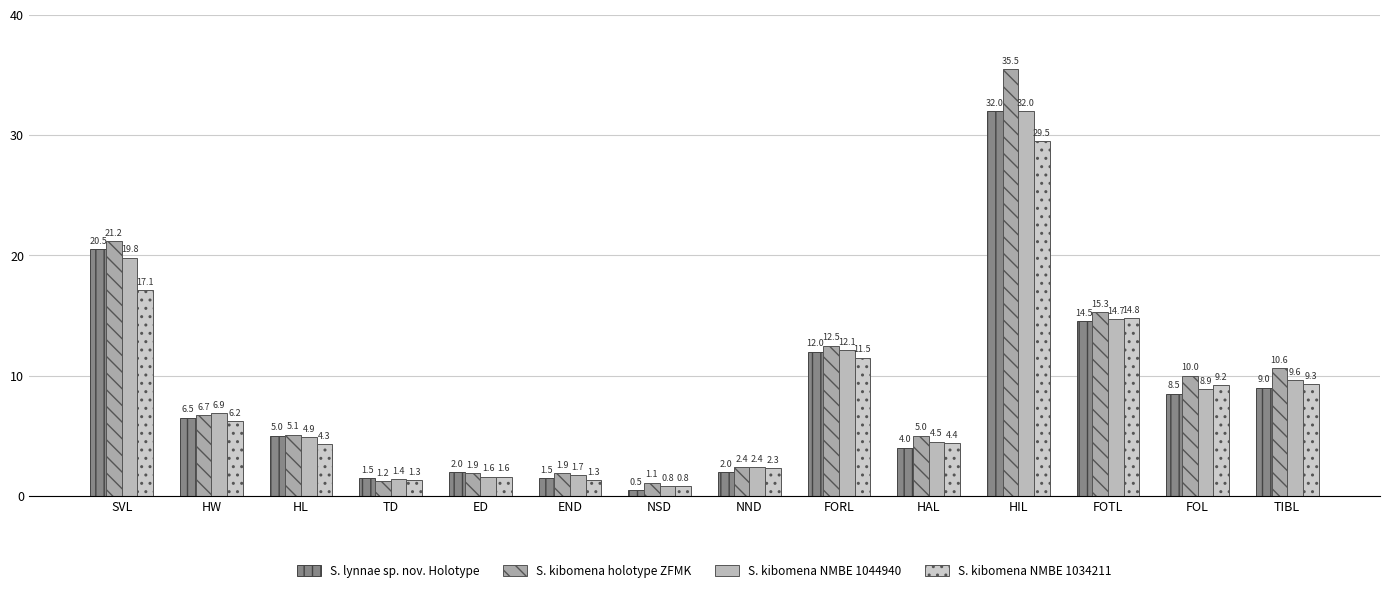

What is the difference between the S. kibomena NMBE 1034211 values at FOL and HL?

4.9